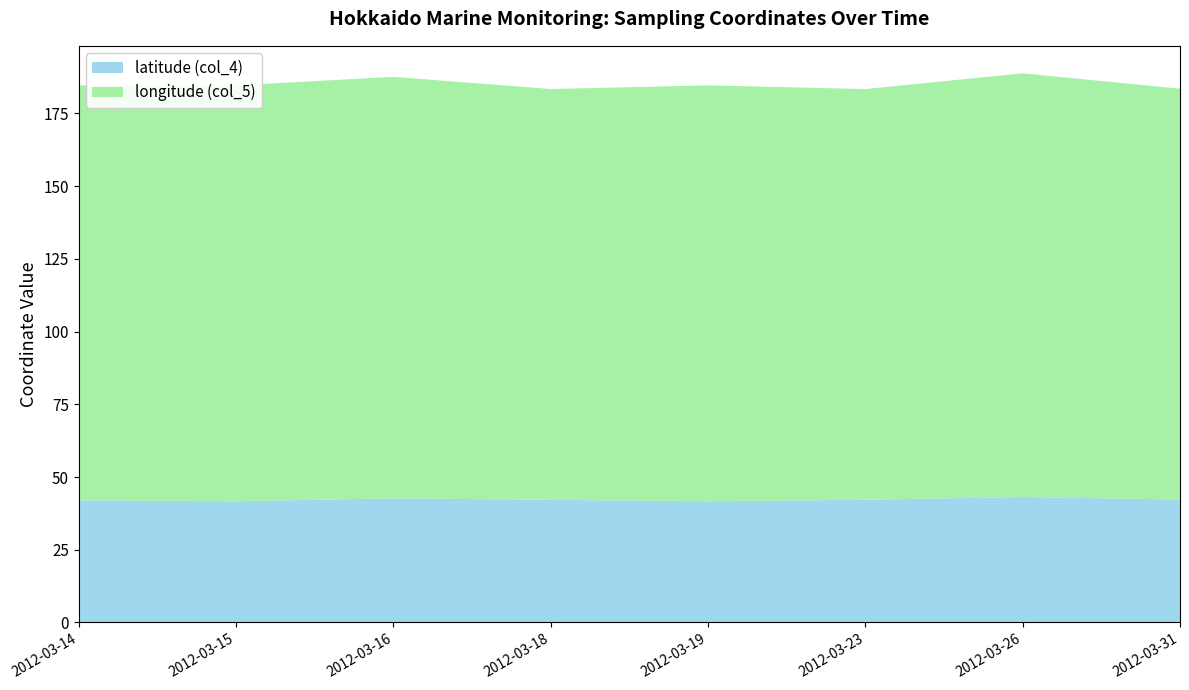

Reading left to right, list all the values displayed in this chart.

latitude (col_4): 42.0	41.7	42.7	42.2	41.7	42.2	43.1	42.3
longitude (col_5): 142.7	143.0	144.9	141.2	143.0	141.2	145.7	141.2